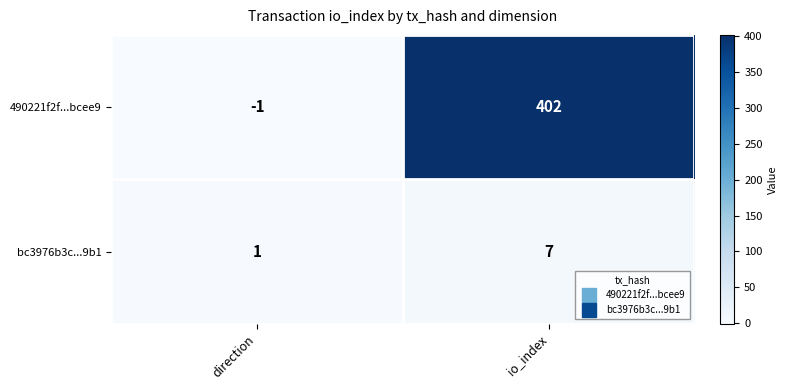

The value of bc3976b3c...9b1 at io_index is 7. True or false?

True